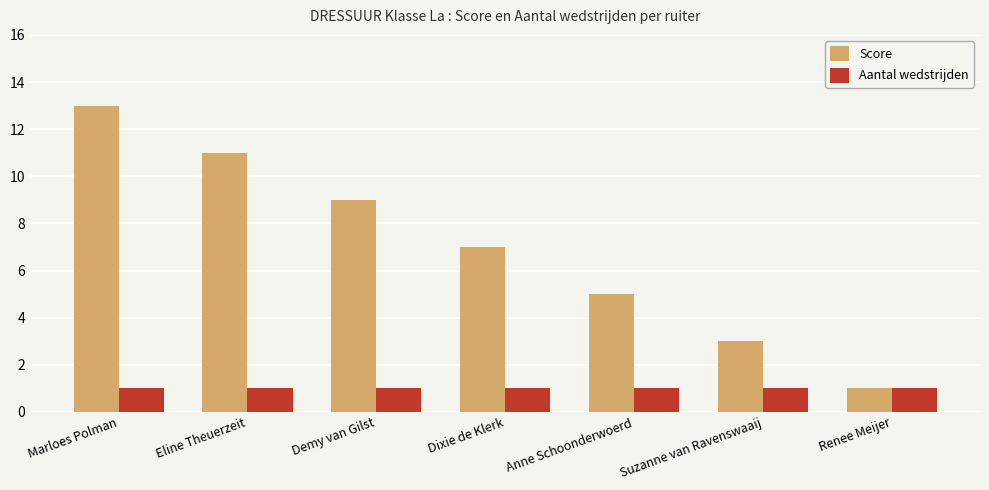

What is the greatest value displayed?

13